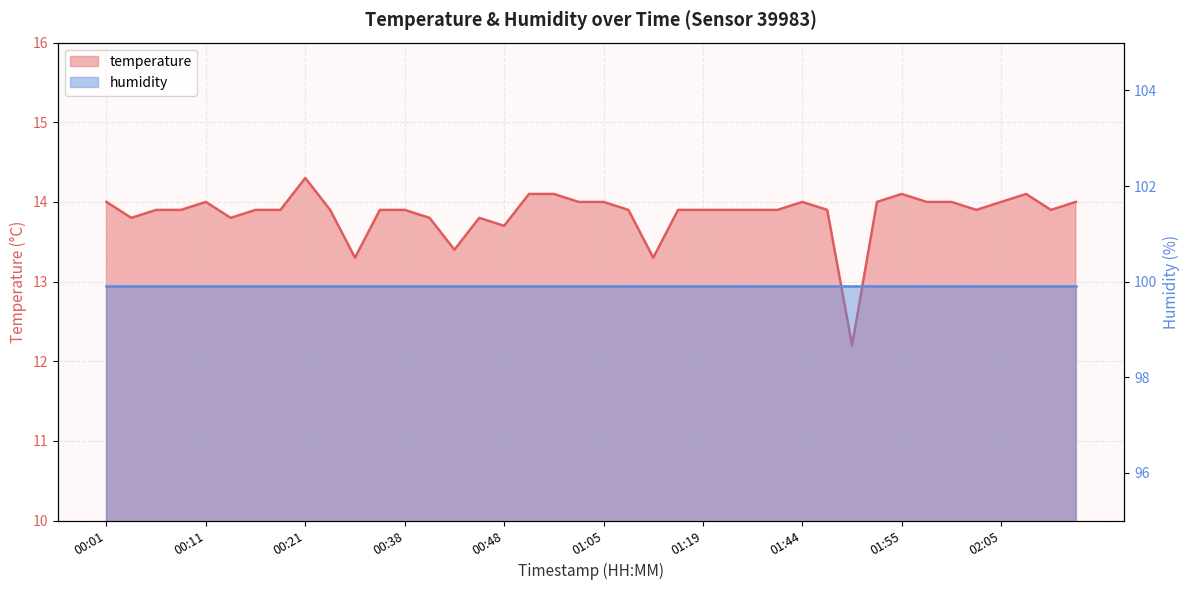

How many categories are shown in the chart?

40